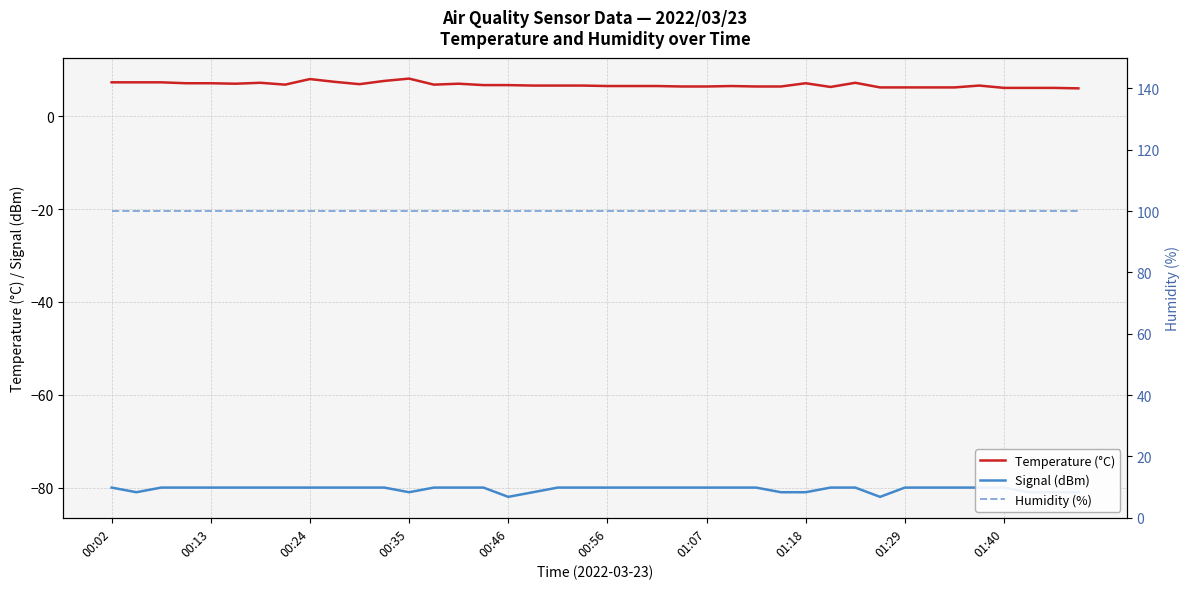

What is the lowest value of the Temperature (°C) series?

6.0